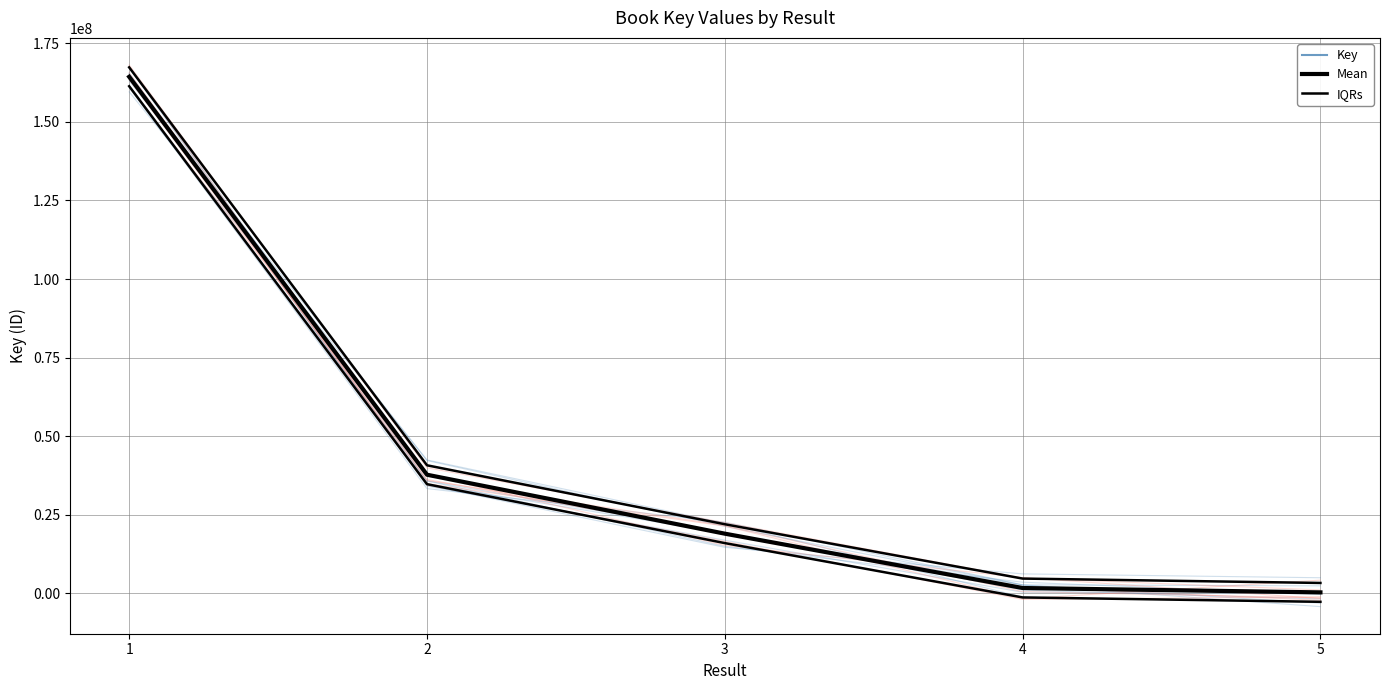

Reading left to right, extract all data points from this chart.

Key: 1=164353794	2=37761337	3=19010668	4=1724946	5=333232
Mean: 1=164353794	2=37761337	3=19010668	4=1724946	5=333232
IQRs: 1=167353794	2=40761337	3=22010668	4=4724946	5=3333232